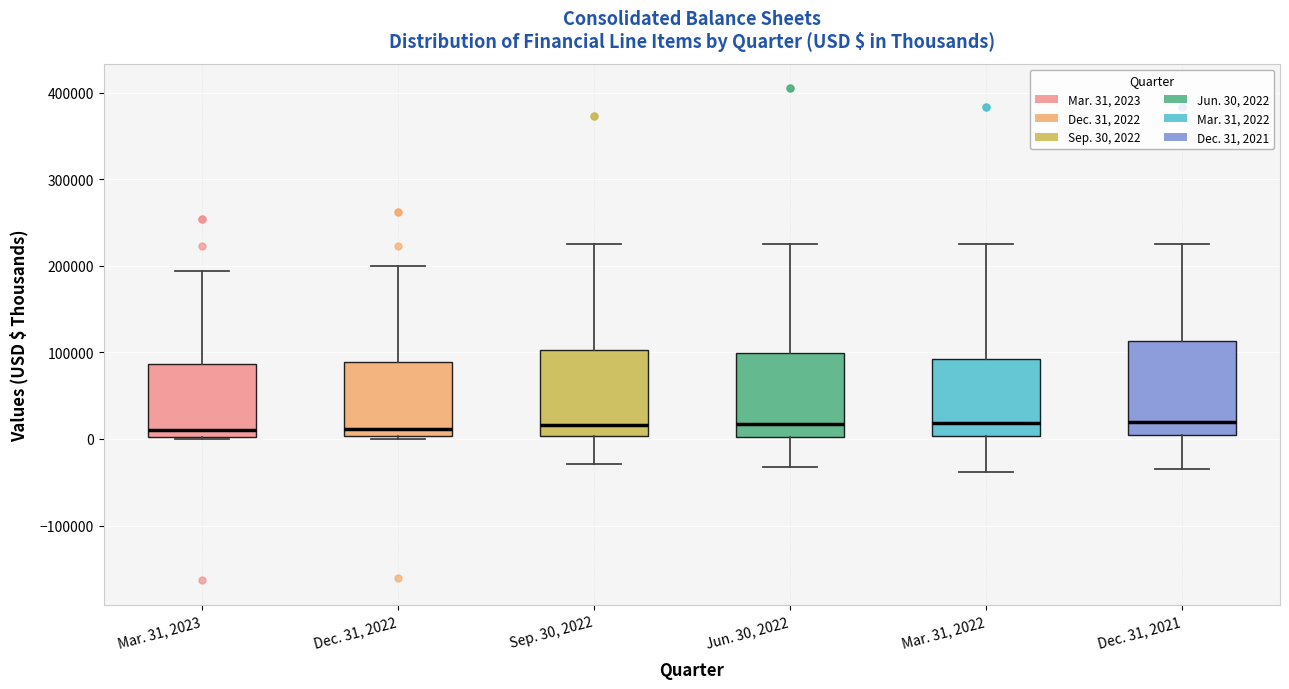

Reading left to right, transcribe this box plot: for each box, give where its median line is, the range the box spans, and where its two whiskers end, as read against the y-axis. The values are not printed on the chart, so give them approximately, as read against the axis.

Mar. 31, 2023: median 10000, box 0 to 90000, whiskers 0 to 190000
Dec. 31, 2022: median 10000, box 0 to 90000, whiskers 0 (just below the box's lower edge) to 200000
Sep. 30, 2022: median 20000, box 0 to 100000, whiskers -30000 to 220000
Jun. 30, 2022: median 20000, box 0 to 100000, whiskers -30000 to 220000
Mar. 31, 2022: median 20000, box 0 to 90000, whiskers -40000 to 220000
Dec. 31, 2021: median 20000, box 0 to 110000, whiskers -30000 to 220000